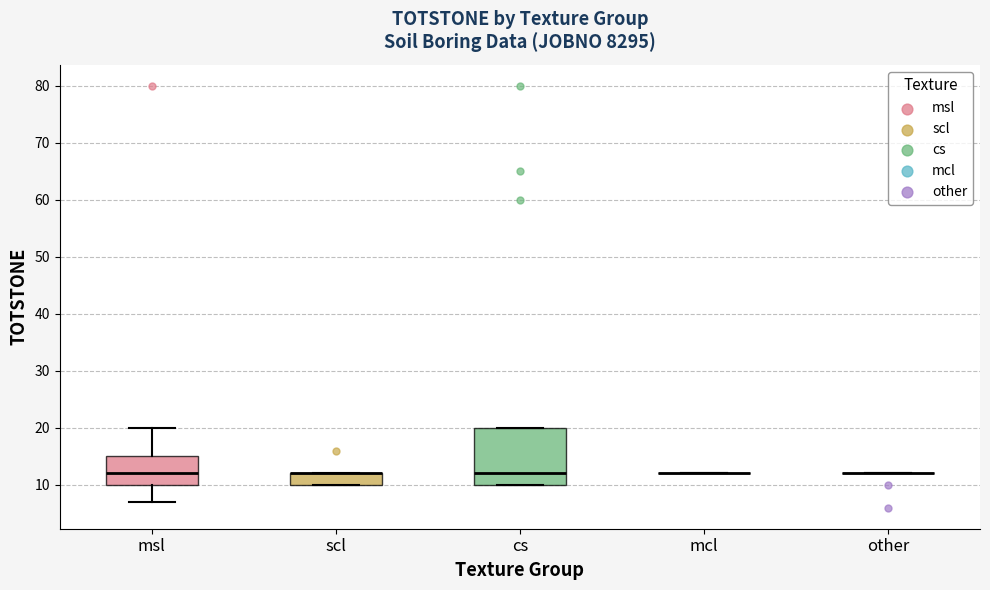

Reading left to right, transcribe this box plot: for each box, give where its median line is, the range the box spans, and where its two whiskers end, as read against the y-axis. The values are not printed on the chart, so give them approximately, as read against the axis.

msl: median 12, box 10 to 15, whiskers 7 to 20
scl: median 12 (drawn on the box's upper edge), box 10 to 12, whiskers 10 to 12
cs: median 12, box 10 to 20, whiskers 10 to 20
mcl: box collapsed to a line at 12, whiskers 12 to 12
other: box collapsed to a line at 12, whiskers 12 to 12